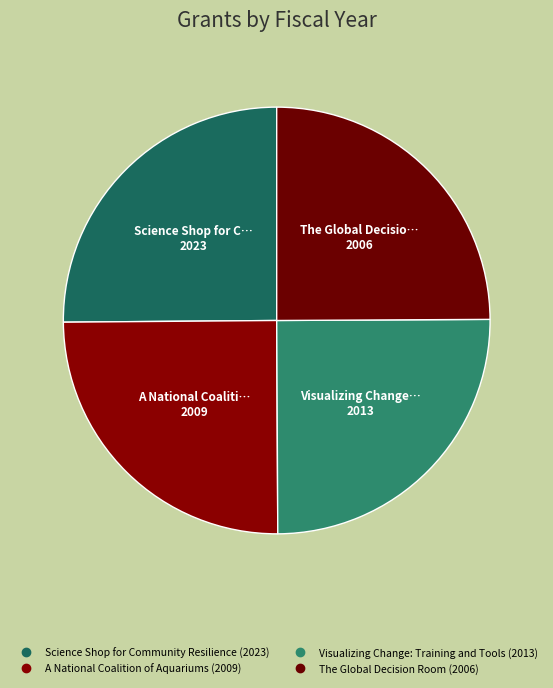

How many slices are in this pie chart?

4